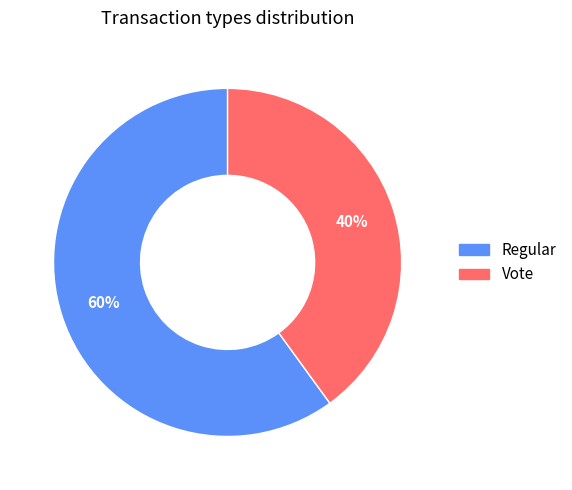

Is the sum of Vote and Regular greater than half?

Yes